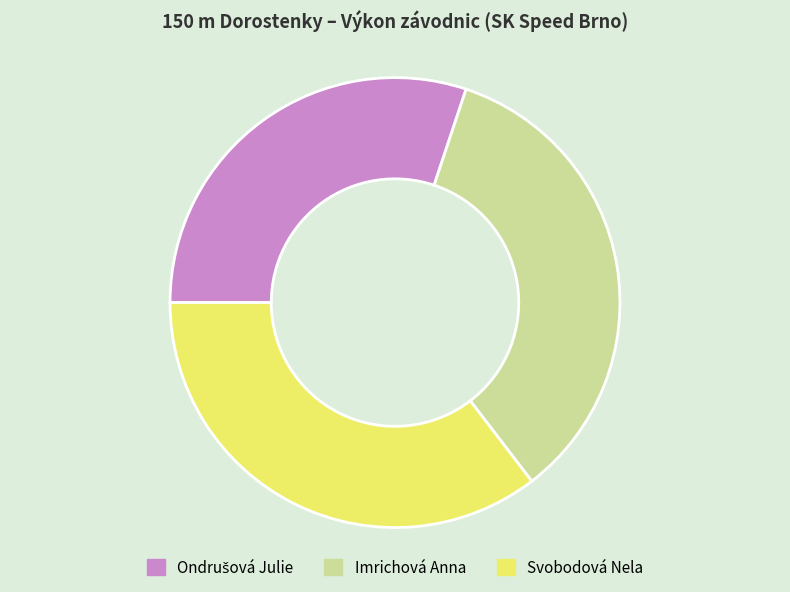

Is it true that Svobodová Nela is 27% of the pie?

False